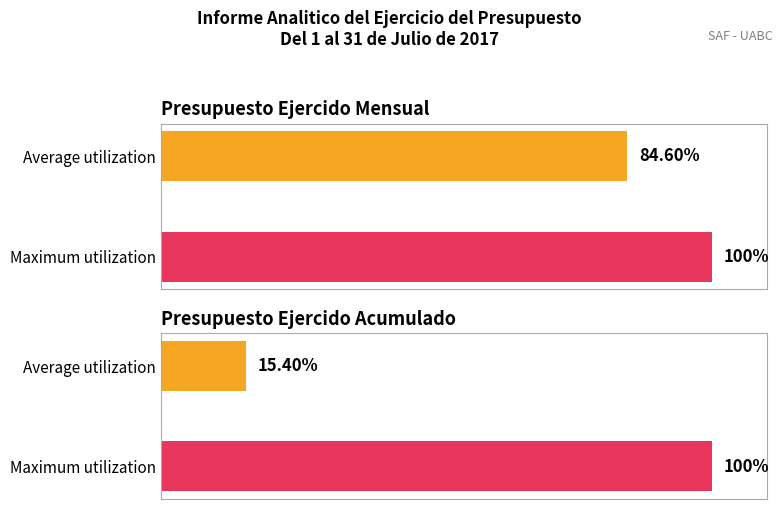

At CAPITULO 1000 - PTTO EJER ACUM, list the series in order from largest to smallest.

Maximum utilization, Average utilization